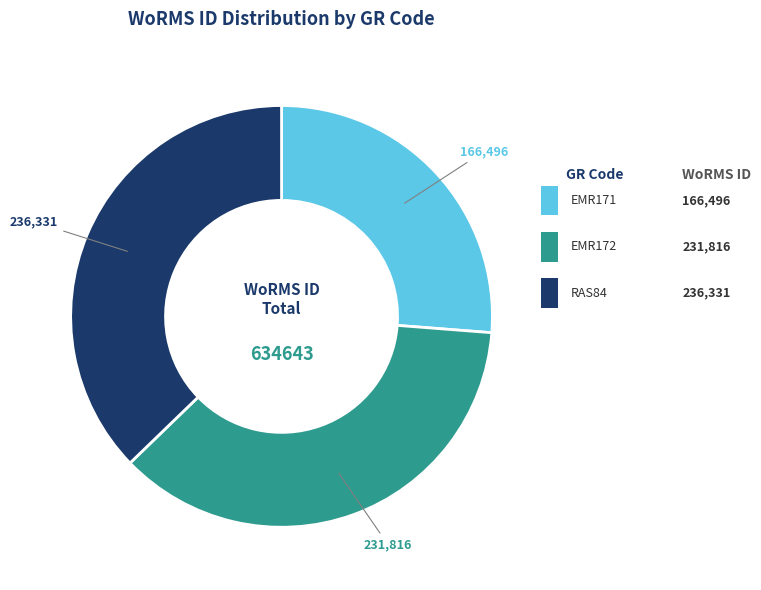

Is there any slice that represents more than half of the pie?

No